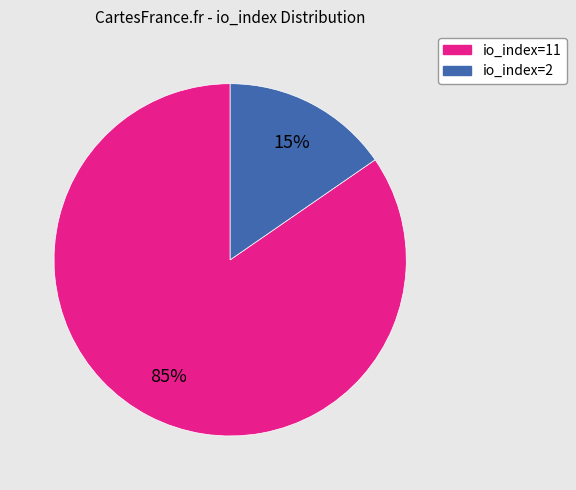

True or false: io_index=2 accounts for 15% of the total.

True